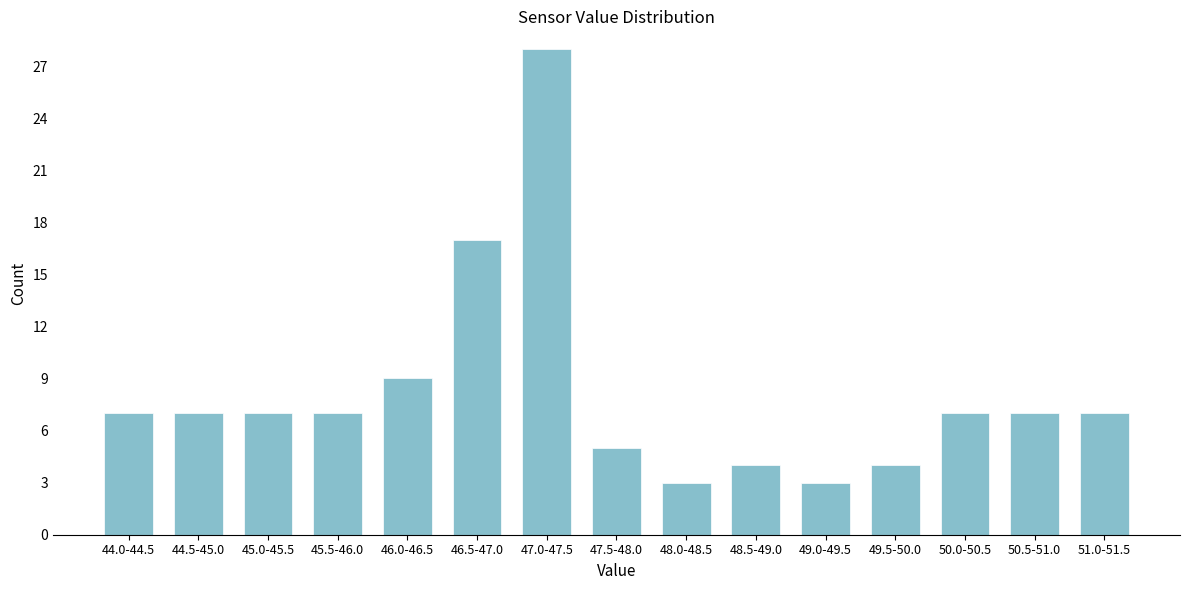

Reading right to left, extract all data points from this chart.

51.0-51.5=7	50.5-51.0=7	50.0-50.5=7	49.5-50.0=4	49.0-49.5=3	48.5-49.0=4	48.0-48.5=3	47.5-48.0=5	47.0-47.5=28	46.5-47.0=17	46.0-46.5=9	45.5-46.0=7	45.0-45.5=7	44.5-45.0=7	44.0-44.5=7